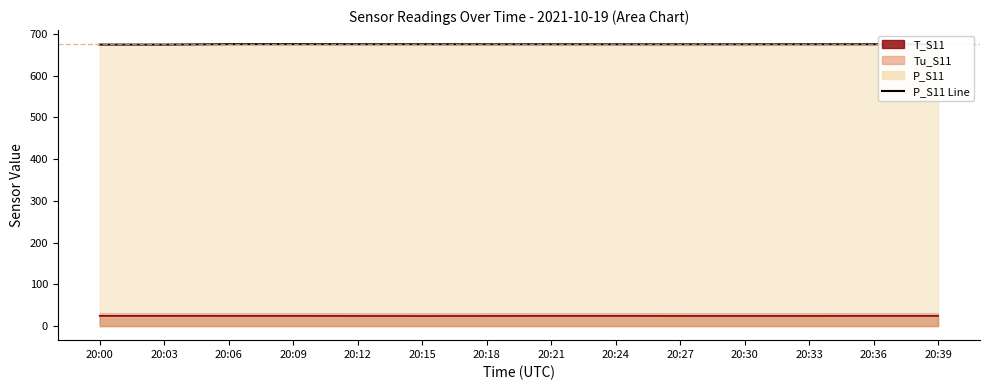

What is the spread (max minus min) of values at 20:12?

651.1